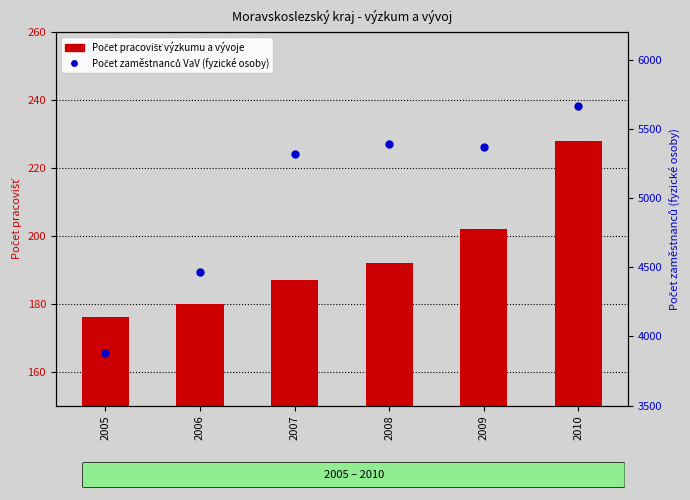

What is the total value across all series at 2005?

4056.3